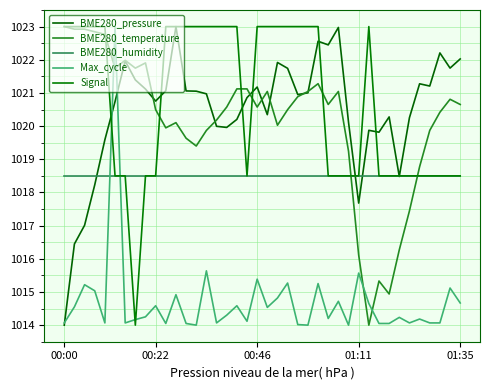

How many interior local valleys does the Max_cycle series have?

11